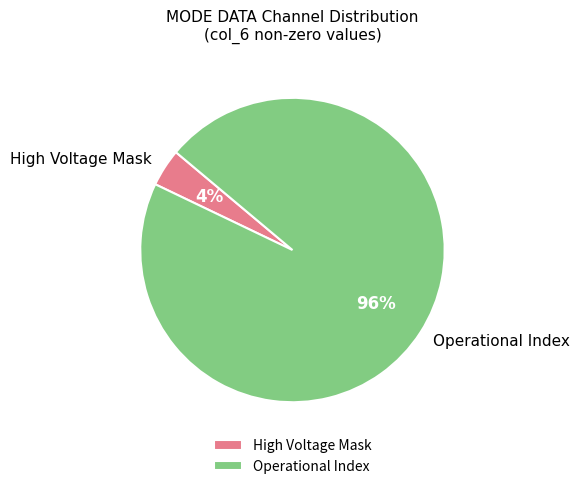

Which slice is the smallest?

High Voltage Mask